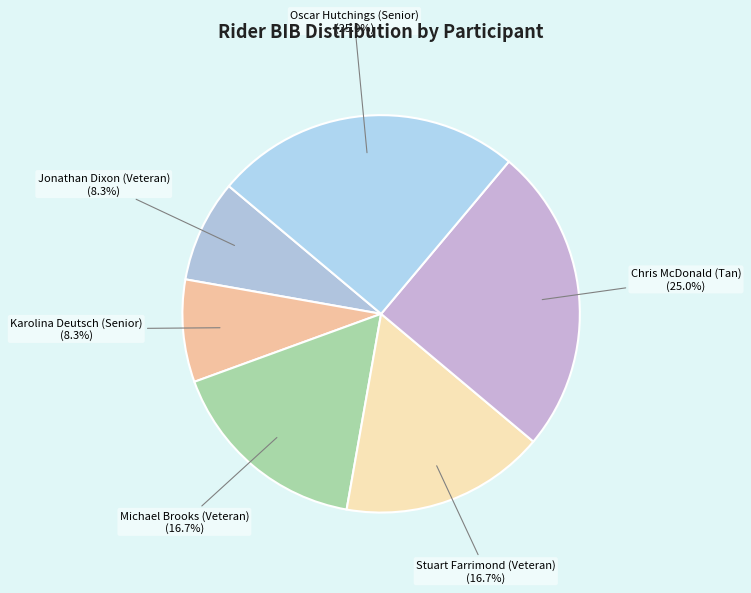

What is the largest slice in the pie chart?

Chris McDonald (Tan)